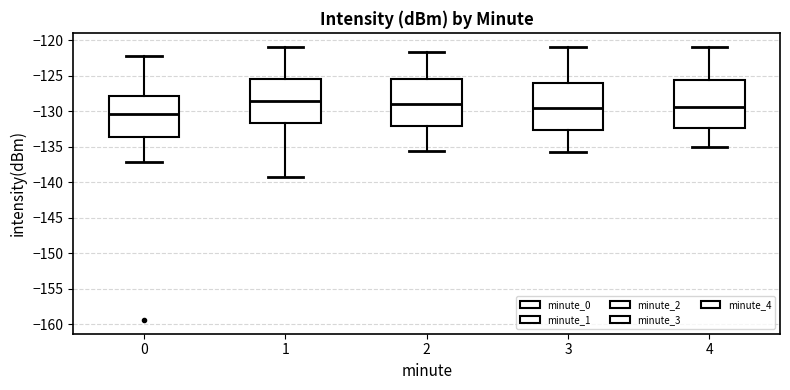

Where does the lower whisker of the box at x = 0 end on the y-axis? The values are not printed on the chart, so give them approximately, as read against the axis.

-137.0